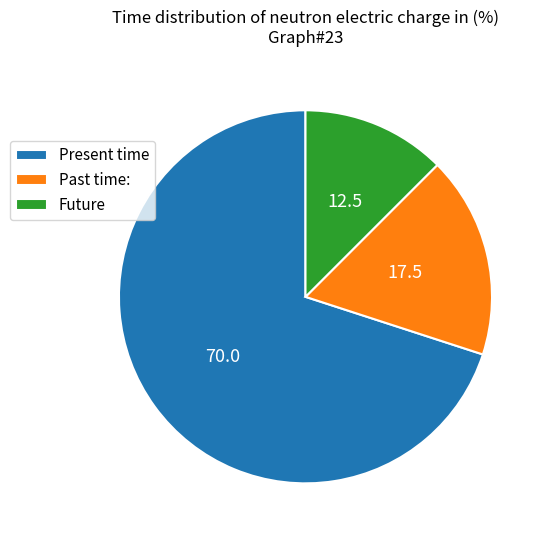

Which has a higher value, Future or Past time:?

Past time: